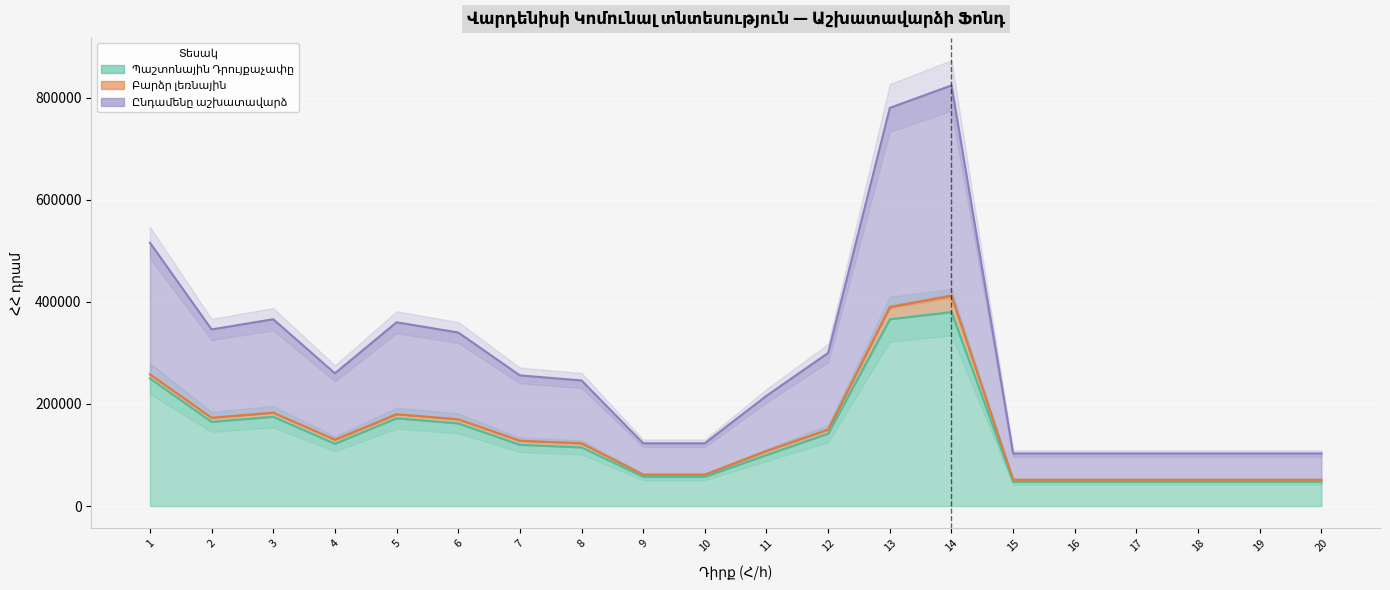

True or false: Ընդամենը աշխատավարձ has more than 0 points higher than both neighbors.

True